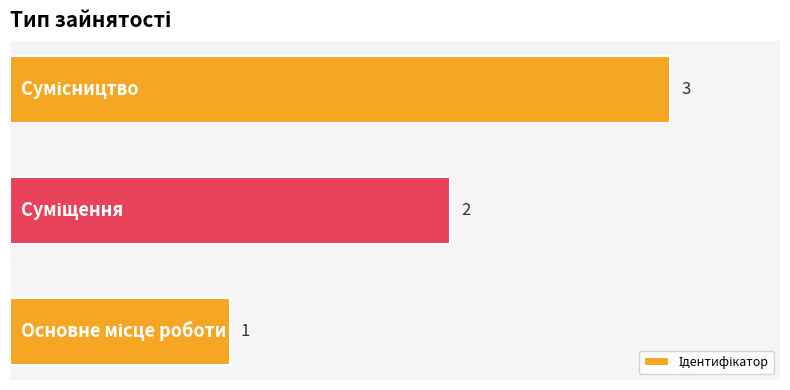

What is the sum of all values?

6